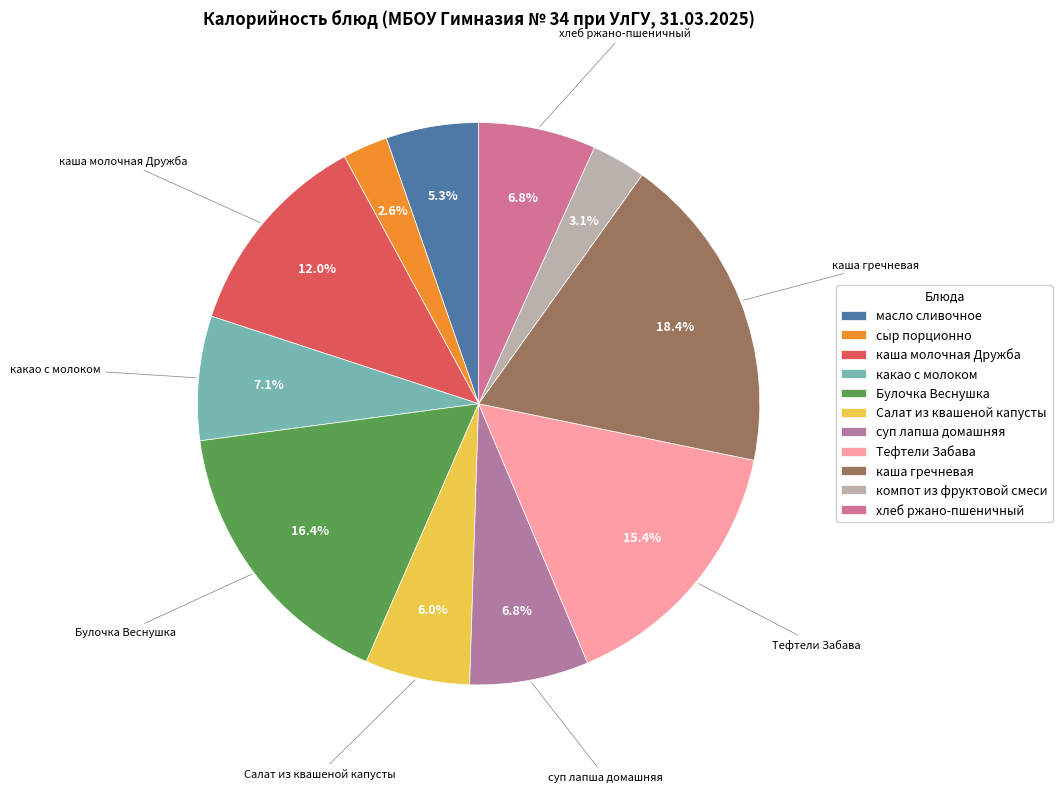

Which slice is the smallest?

сыр порционно